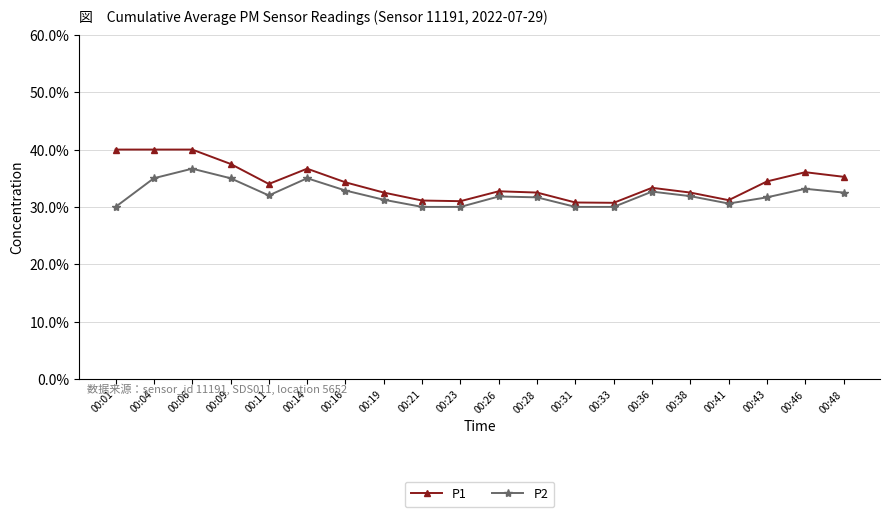

What is the difference between the maximum and minimum values in the P2 series?

0.1